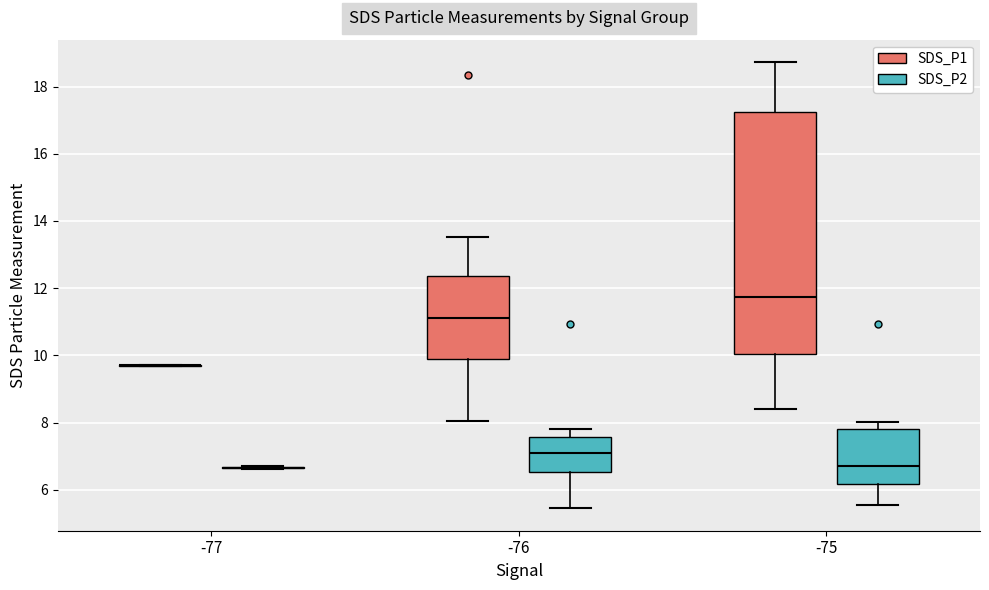

Comparing the boxes themselves (not the whiskers), which one is the tallest?

-75 (SDS_P1)